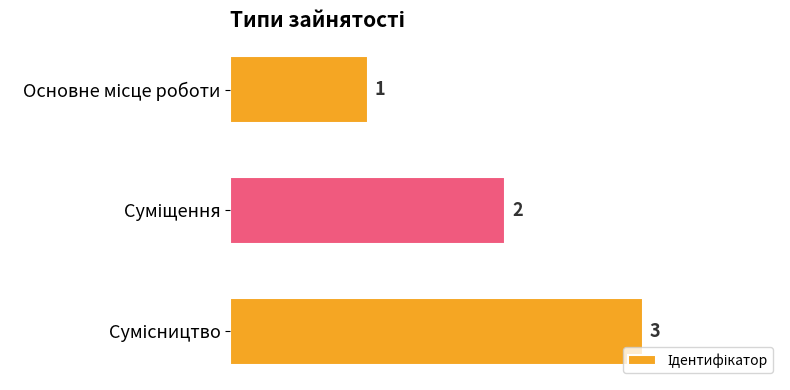

What is the greatest value displayed?

3